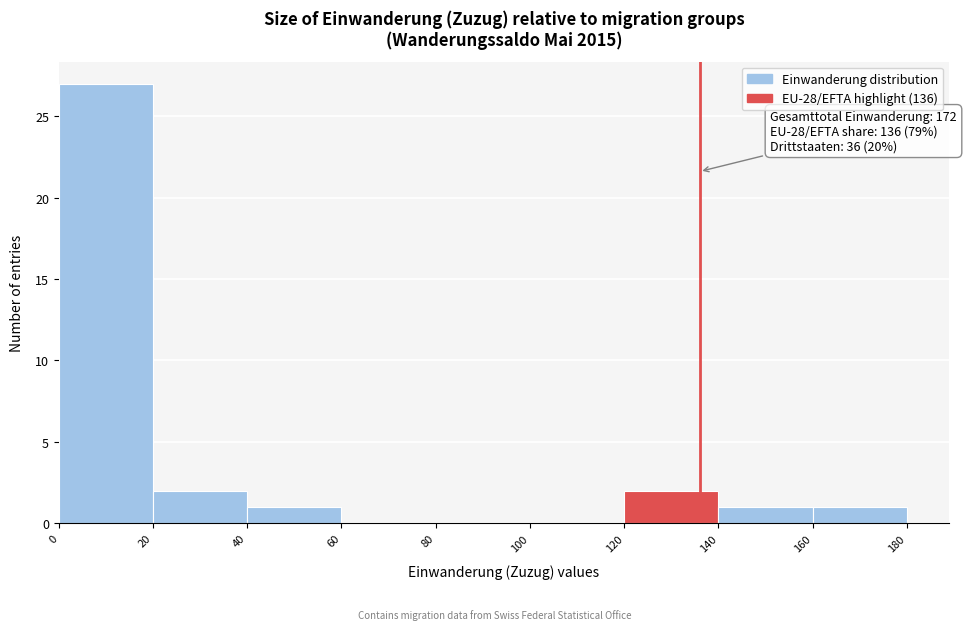

Which range on the x-axis has the tallest bar?

0 to 20